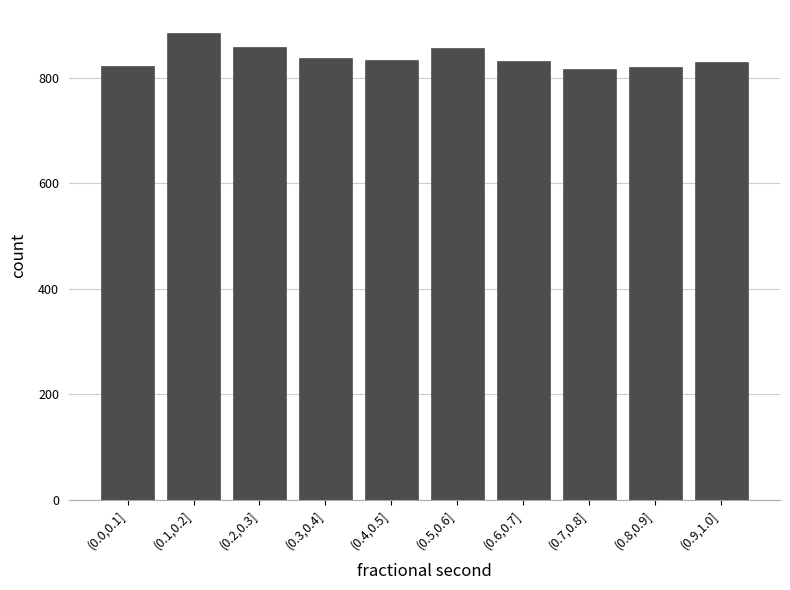

What is the label of the 4th bar from the right?

(0.6,0.7]